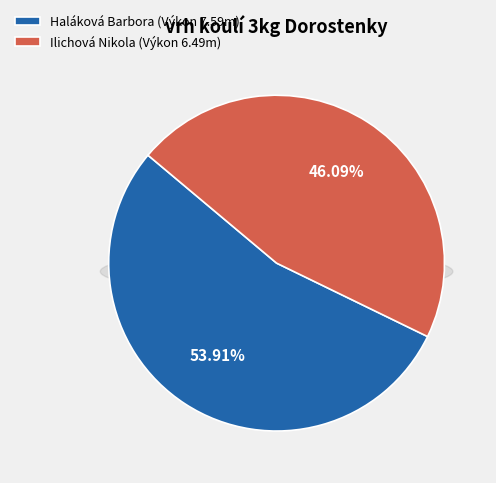

How many segments does this pie chart have?

2